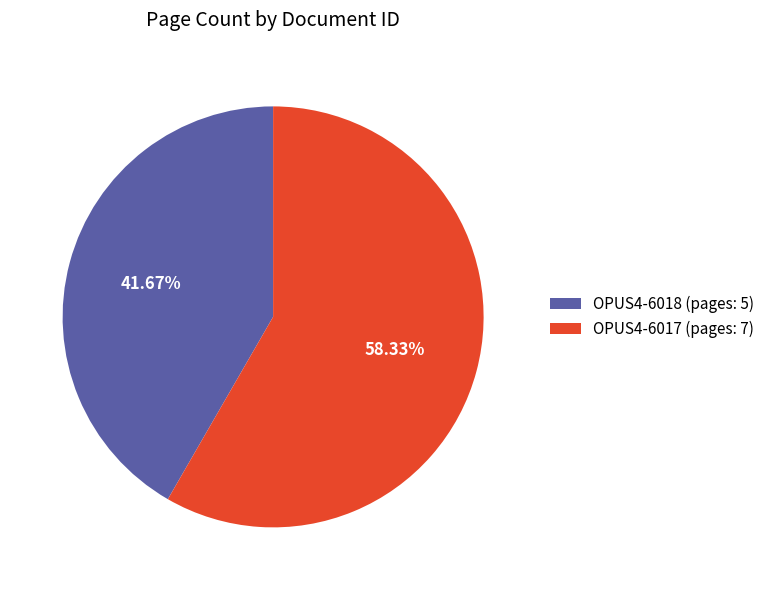

The OPUS4-6017 slice represents 48% of the pie. True or false?

False